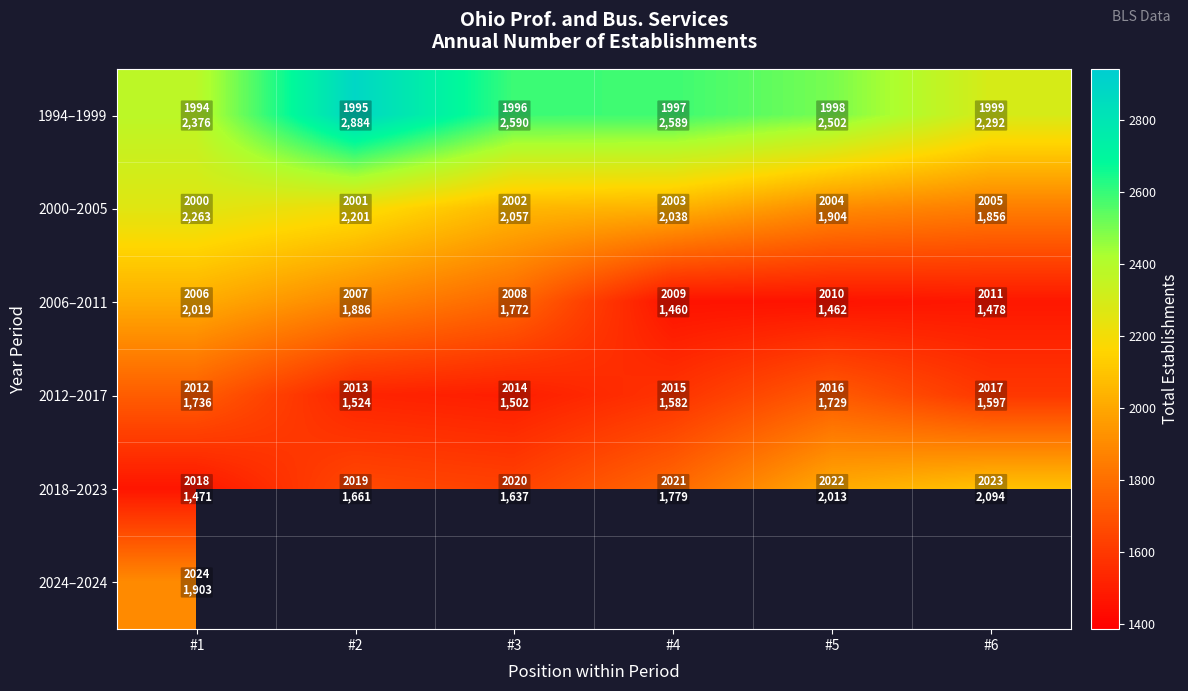

How many values in 2024–2024 are above zero?

1